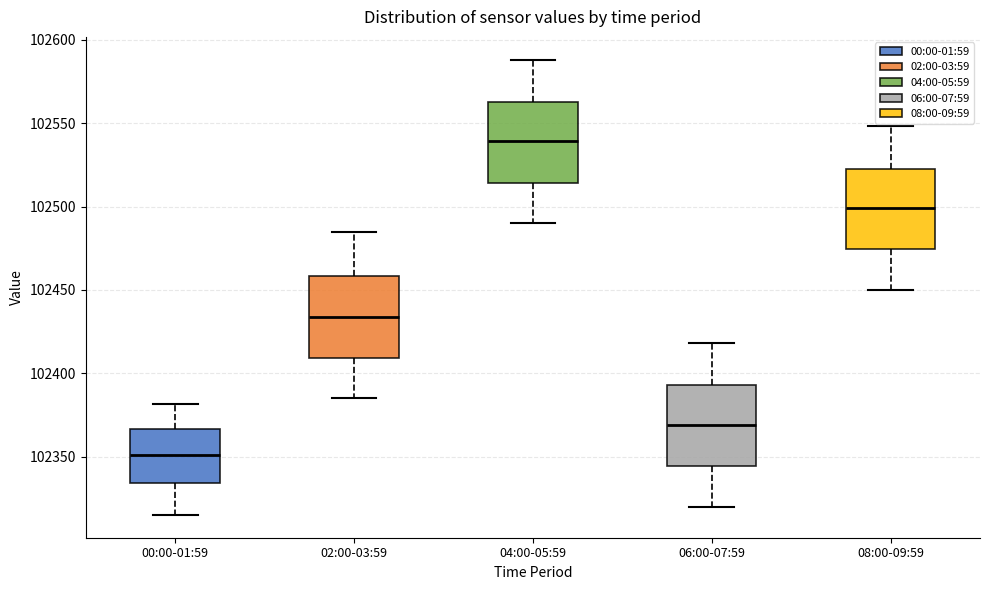

Where does the median line of the box for 08:00-09:59 sit on the y-axis? The values are not printed on the chart, so give them approximately, as read against the axis.

102500